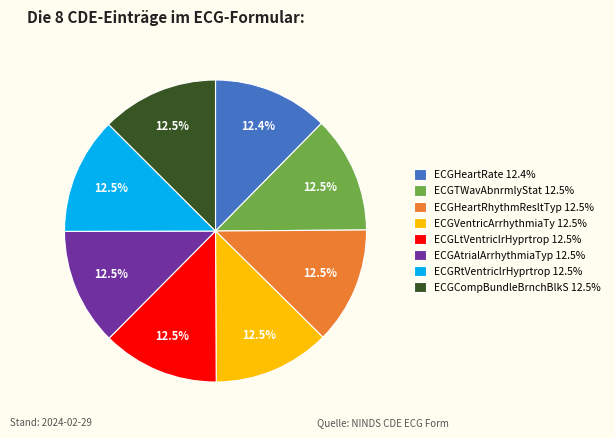

Count the number of slices in the pie.

8